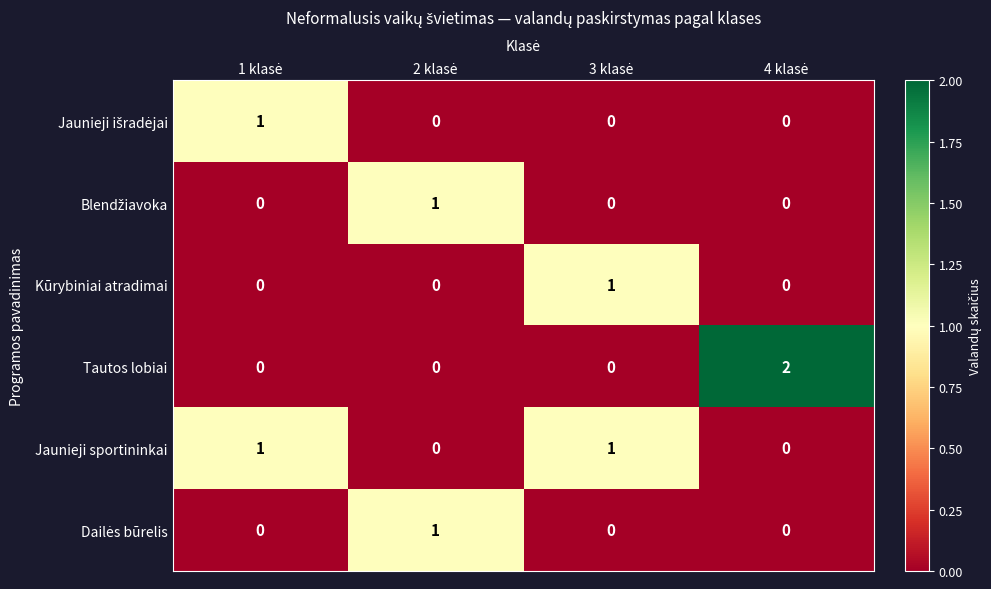

Which series has the widest spread of values?

Tautos lobiai